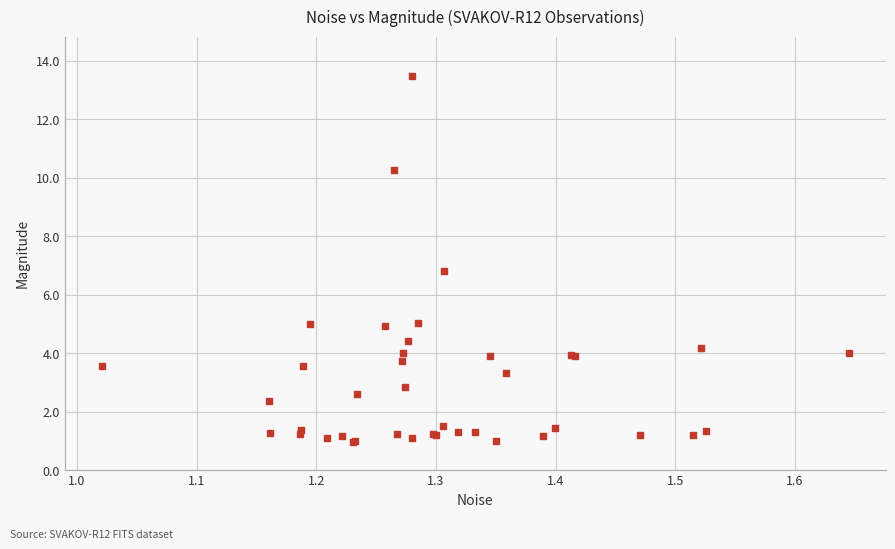

What Y value in the scatter plot is closest to 7?

6.8